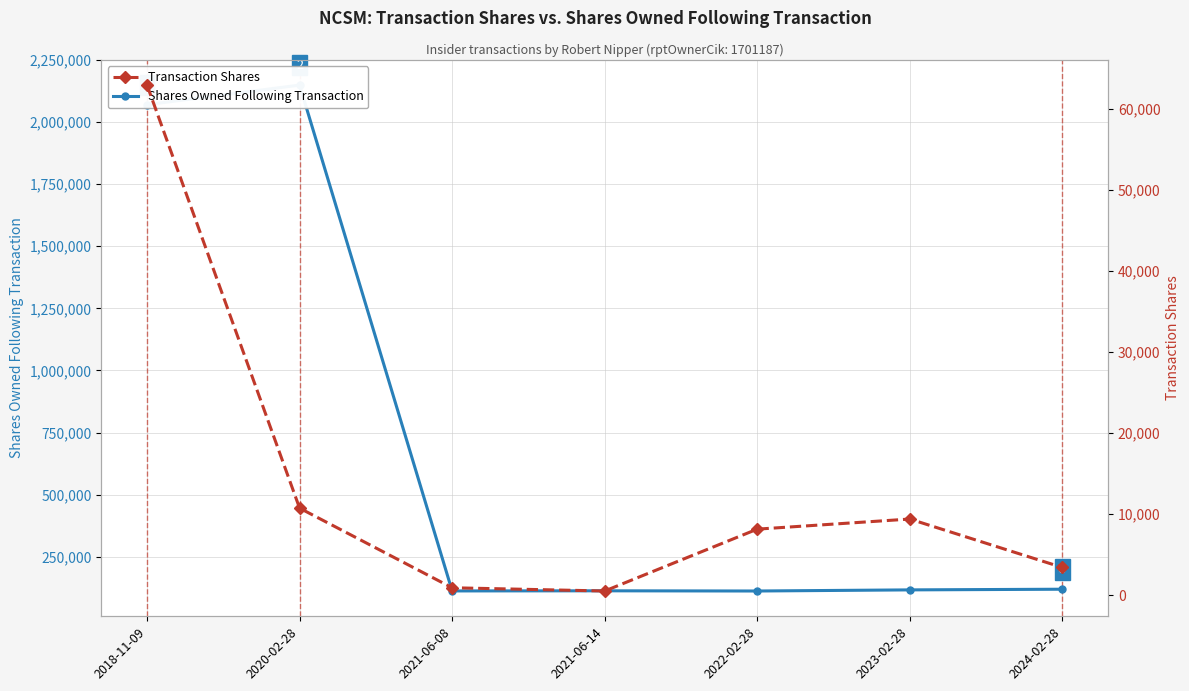

At which category does Shares Owned Following Transaction reach its first local valley?

2021-06-08